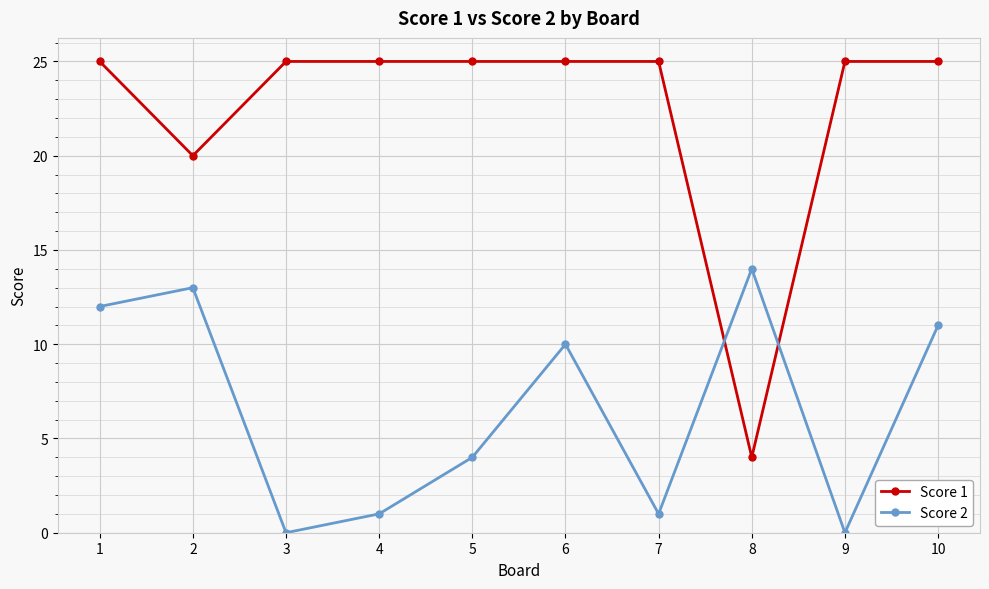

Reading left to right, extract all data points from this chart.

Score 1: 25	20	25	25	25	25	25	4	25	25
Score 2: 12	13	0	1	4	10	1	14	0	11